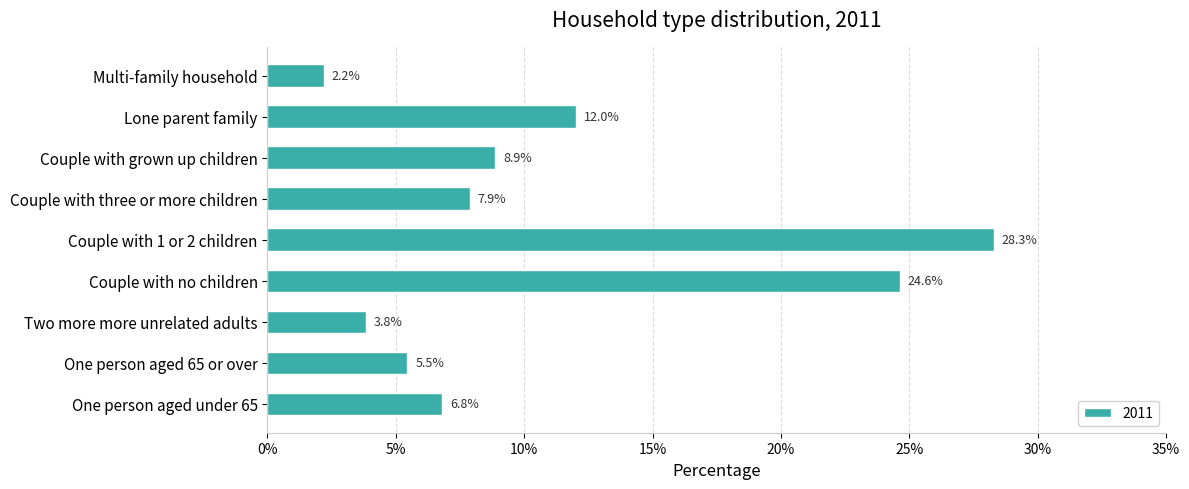

List the labels in order of value, smallest first.

Multi-family household, Two more more unrelated adults, One person aged 65 or over, One person aged under 65, Couple with three or more children, Couple with grown up children, Lone parent family, Couple with no children, Couple with 1 or 2 children